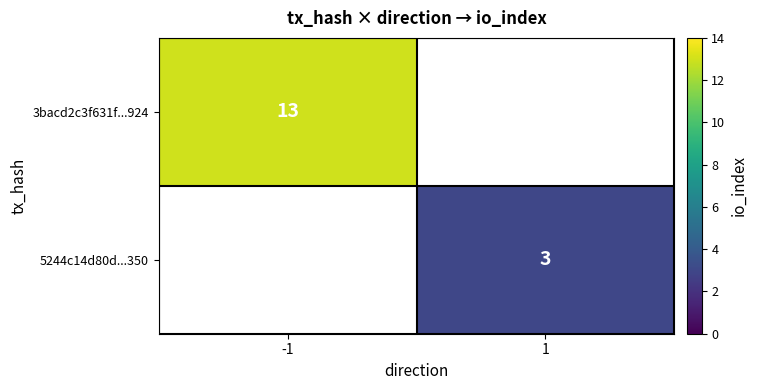

Is it true that 5244c14d80d...350 equals 3 at 1?

True